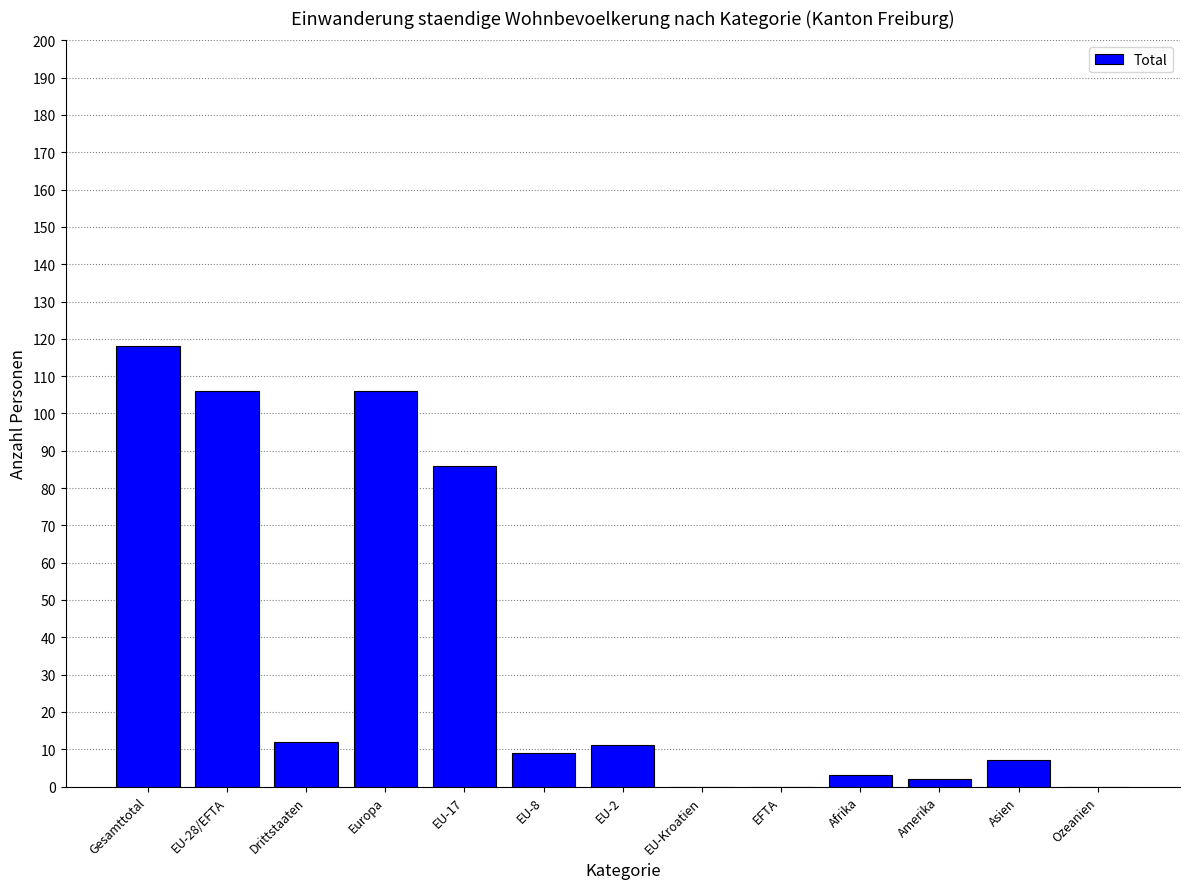

What is the sum of all values?

460